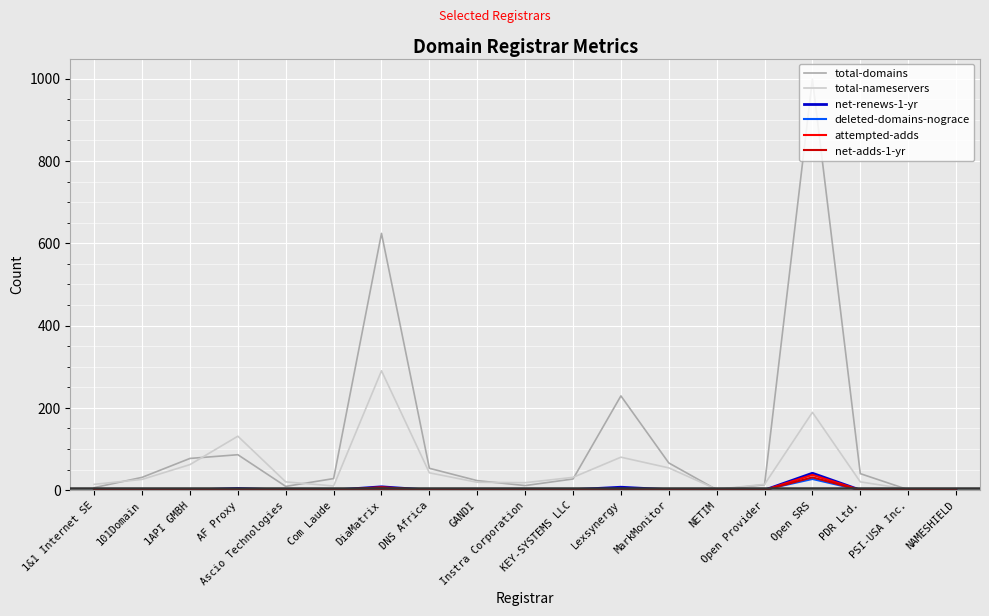

Which series has the largest range (max minus min)?

total-domains